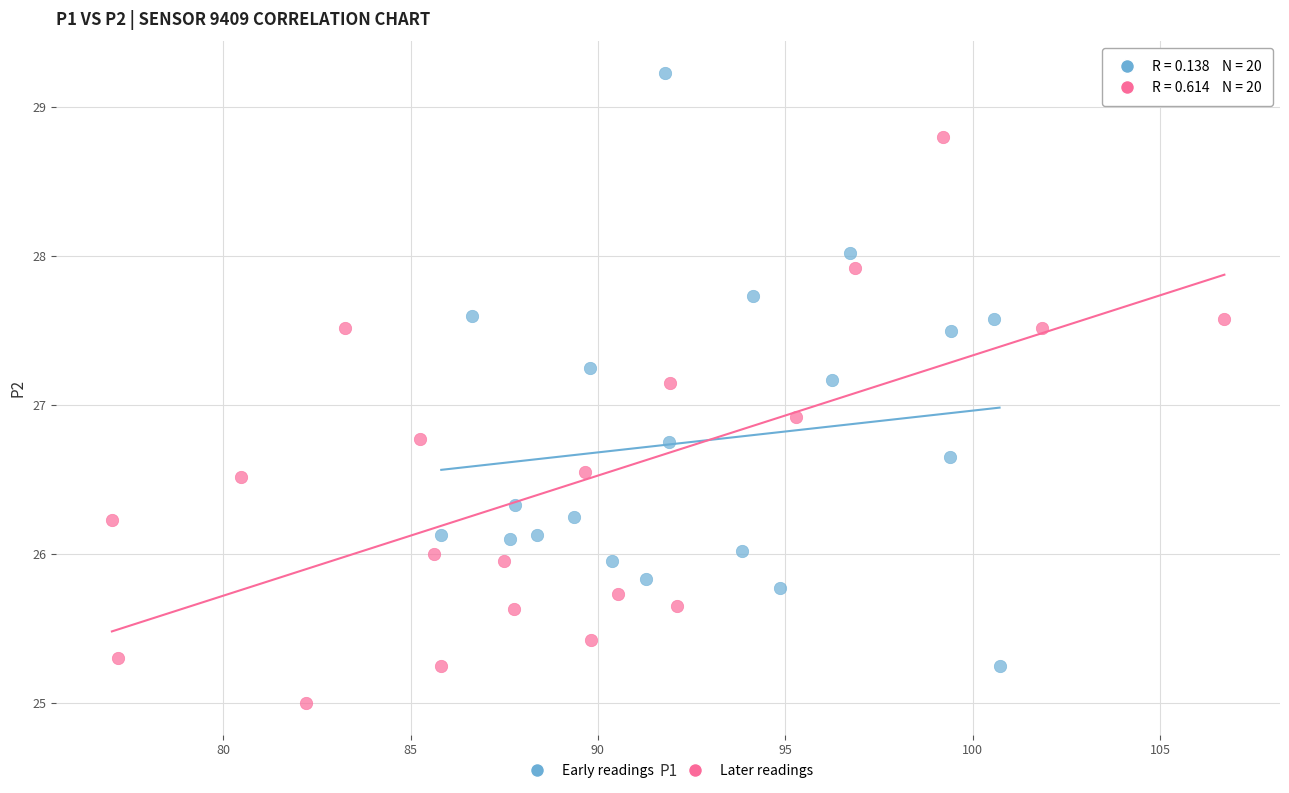

Which series contains the lowest Y value?

Later readings